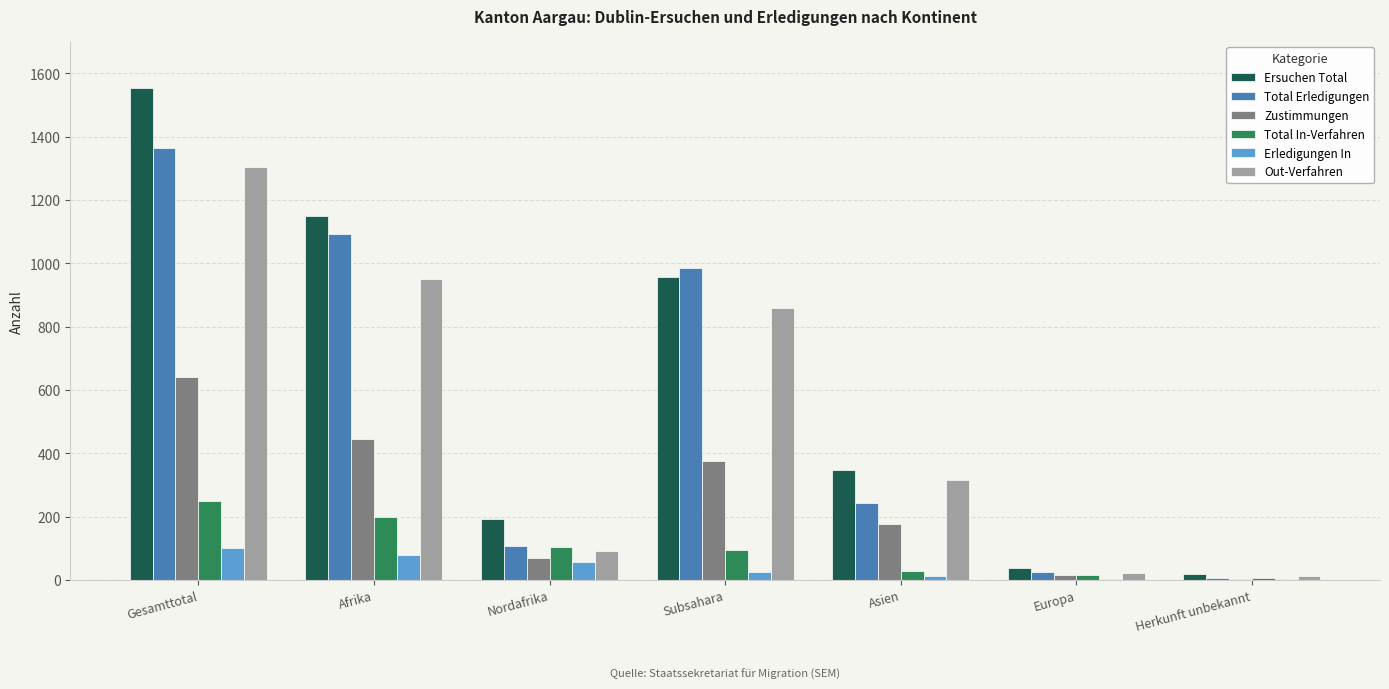

What is the sum of all Out-Verfahren values?

3557